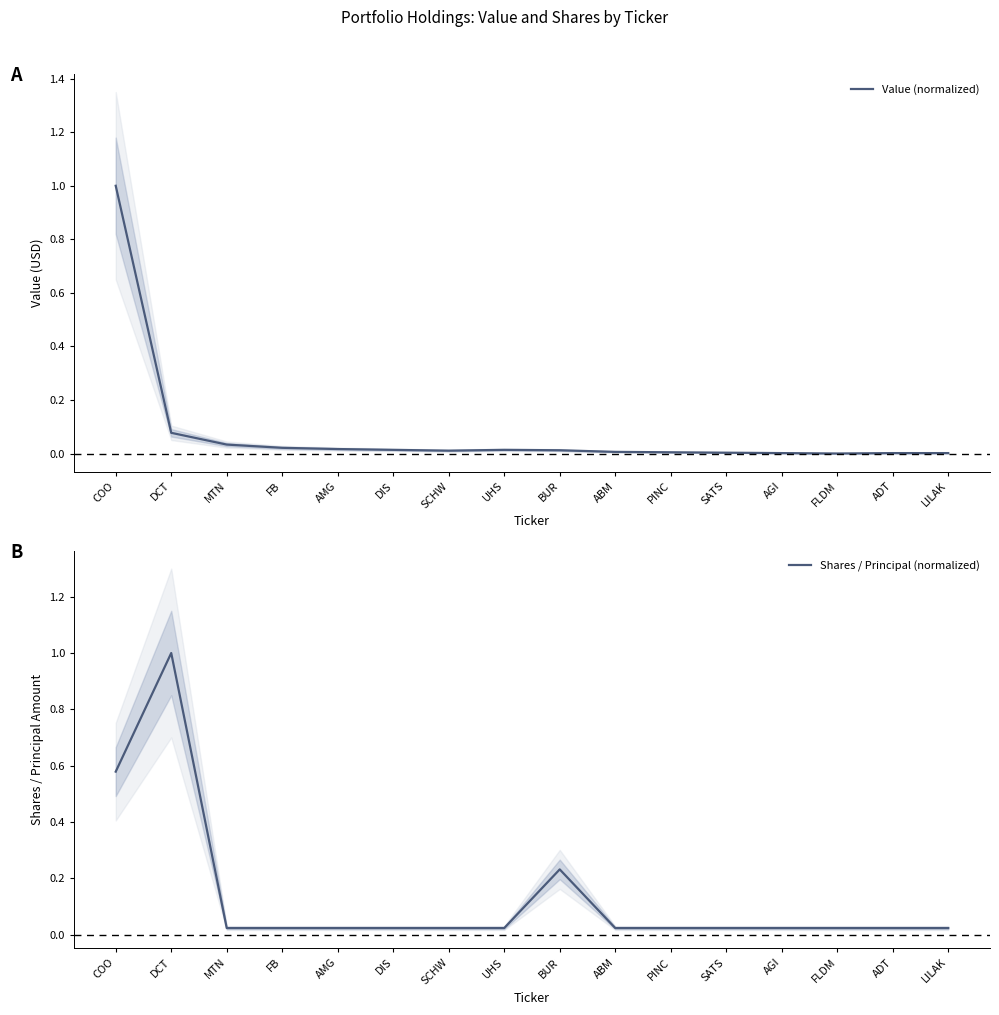

Between which two adjacent categories do Shares / Principal (normalized) and Value (normalized) first intersect?

COO and DCT